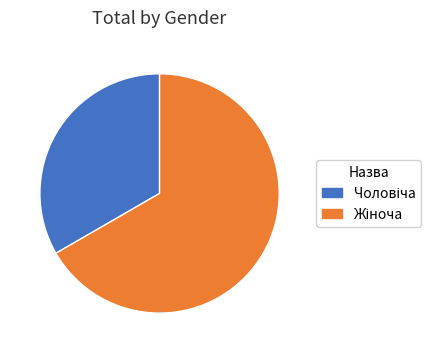

Does any single category account for the majority?

Yes